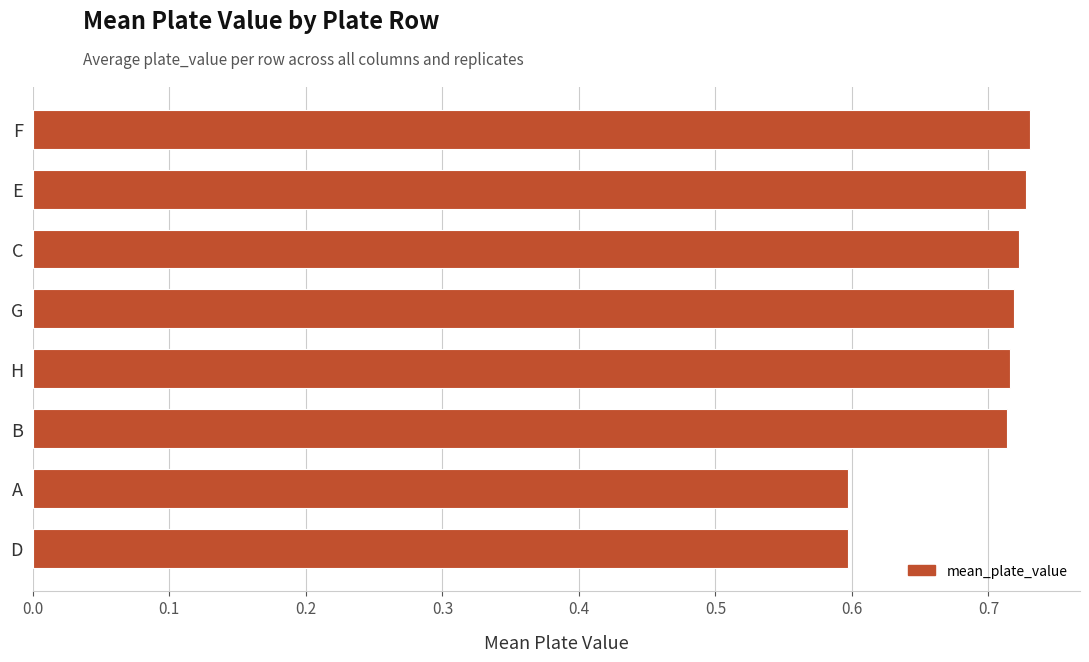

What is the smallest value displayed?

0.6